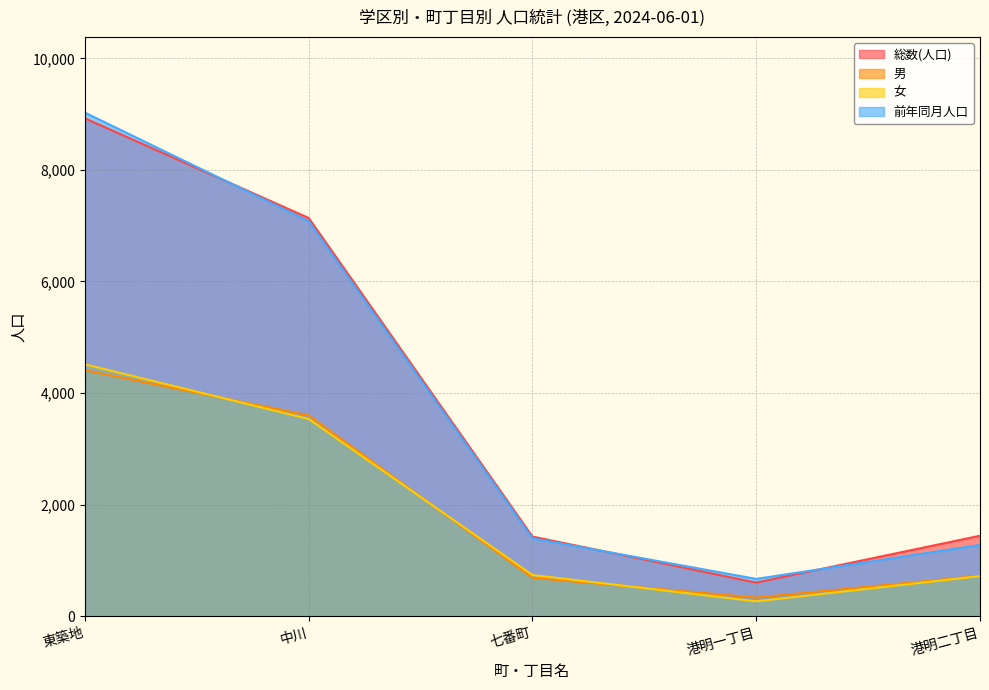

What is the spread (max minus min) of values at 港明一丁目?

401